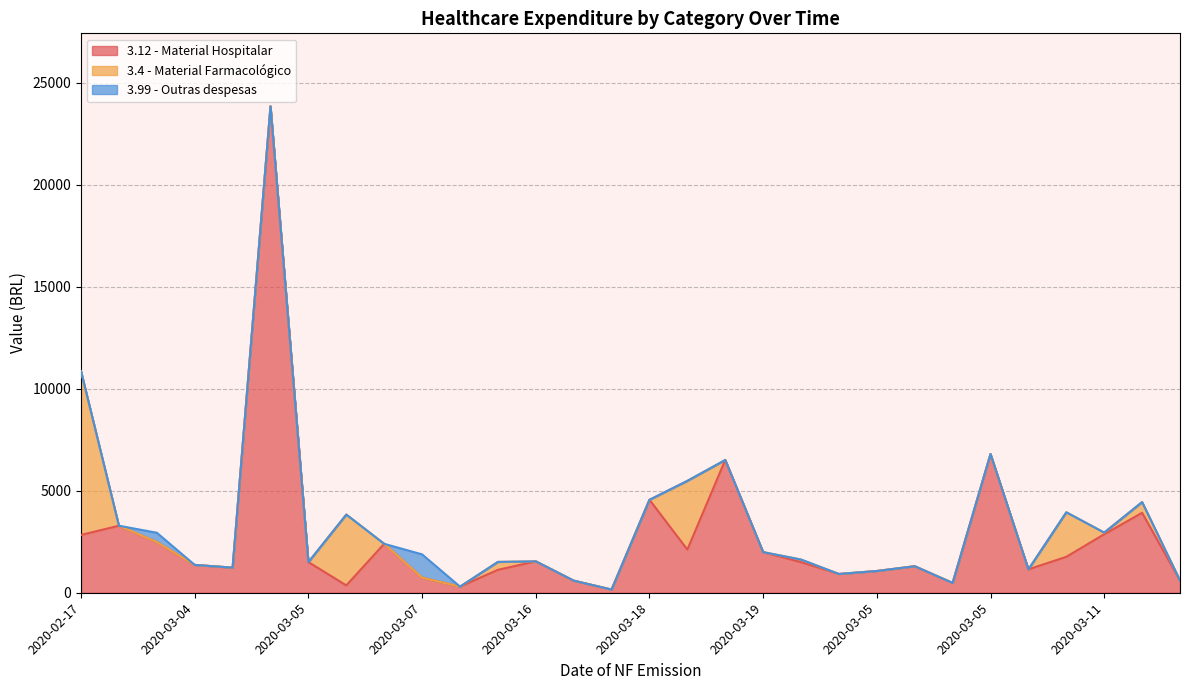

List the series in order of their peak value, lowest first.

3.99 - Outras despesas, 3.4 - Material Farmacológico, 3.12 - Material Hospitalar